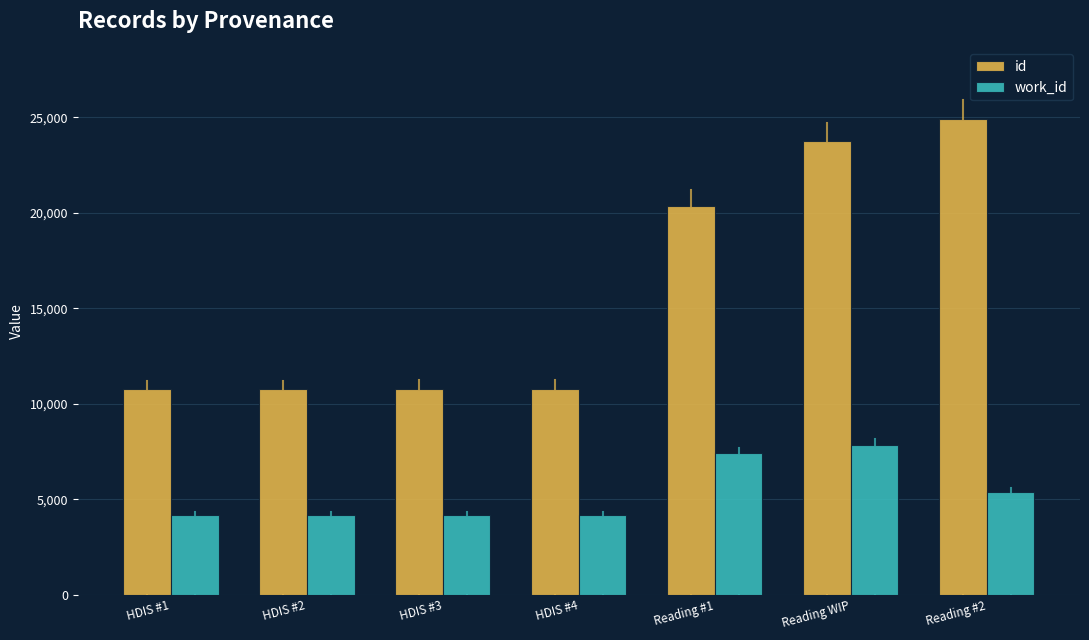

At which category is the sum across all series the highest?

Reading WIP